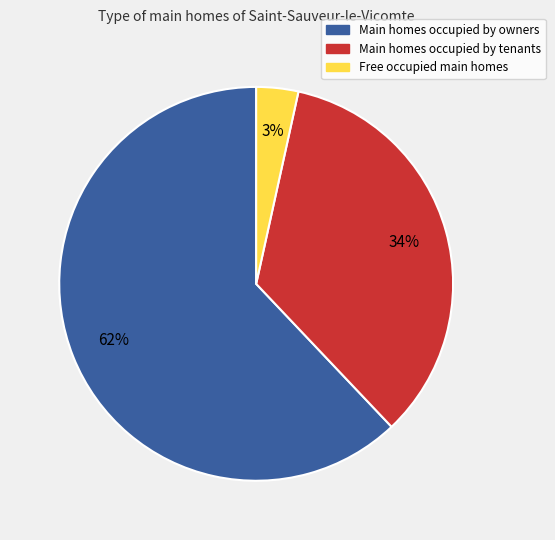

Is there a majority slice in this chart?

Yes